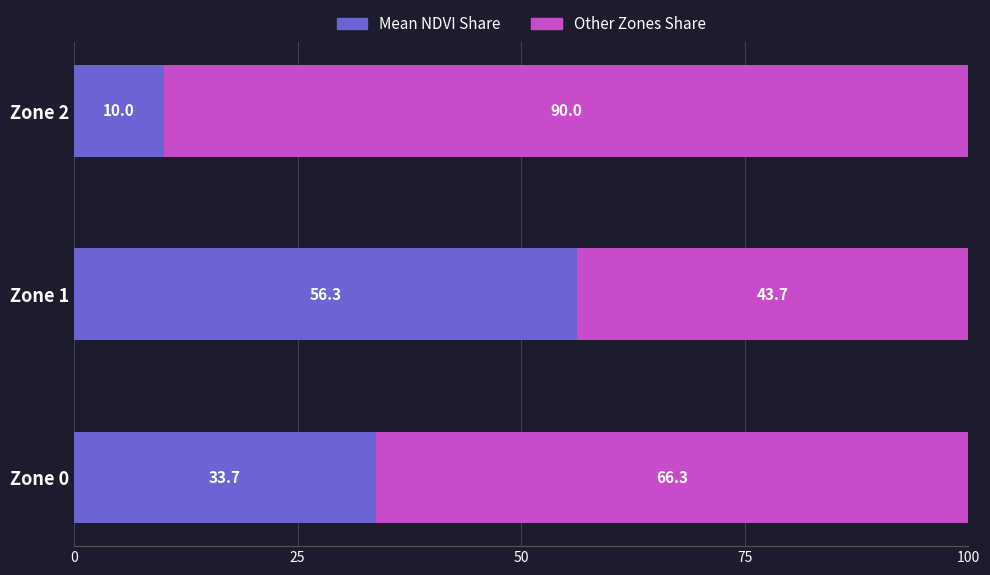

What is the total value across all series at Zone 0?

100.0